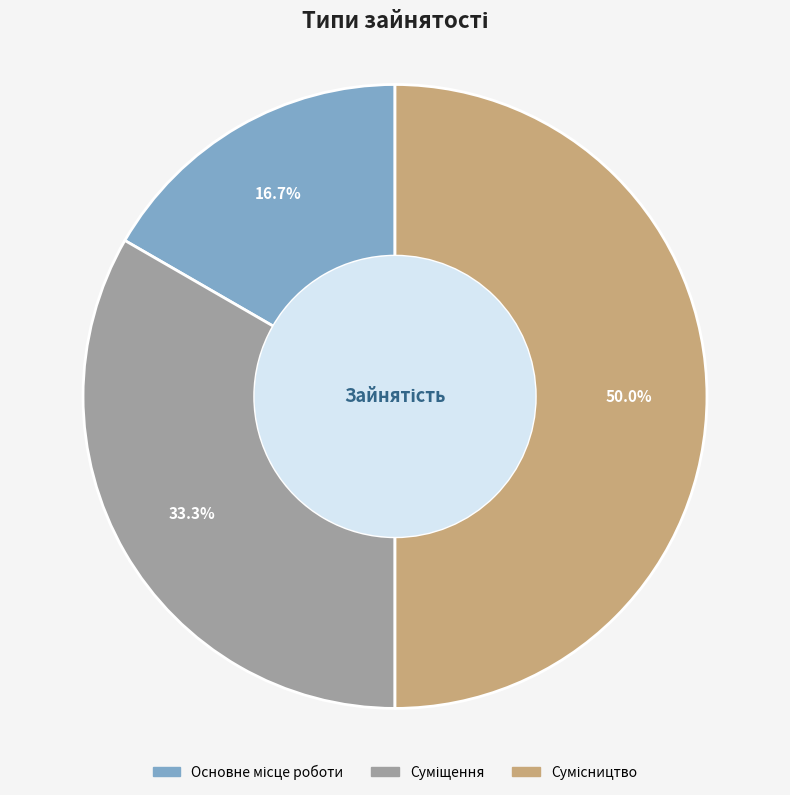

How many slices are in this pie chart?

3